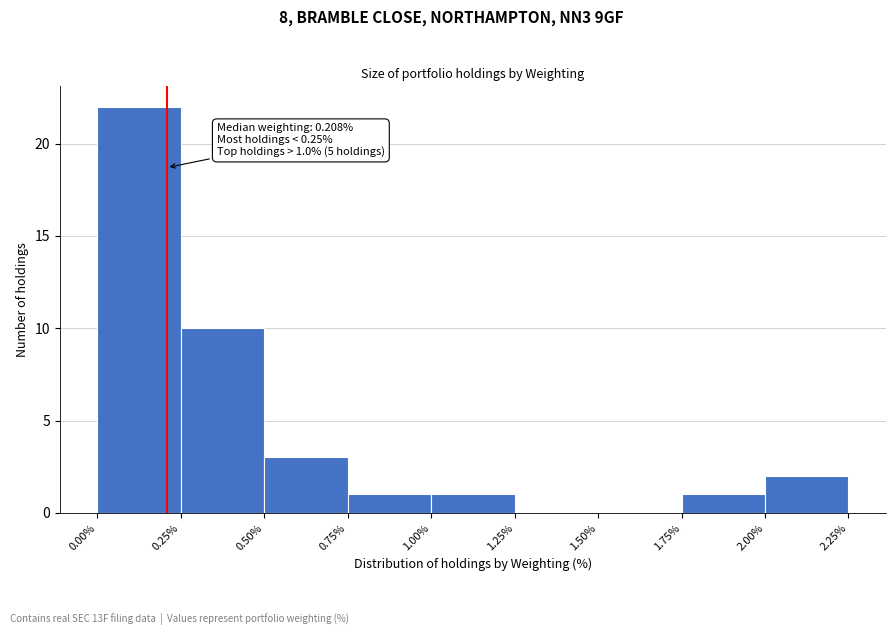

Which range on the x-axis has the tallest bar?

0.00% to 0.25%